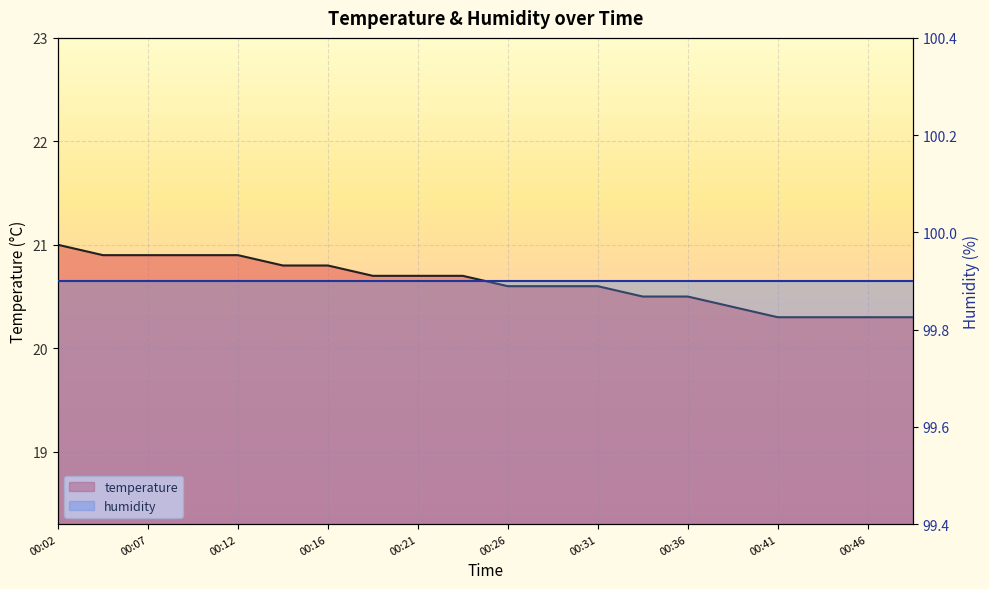

What is the difference between the maximum and minimum values?

0.7